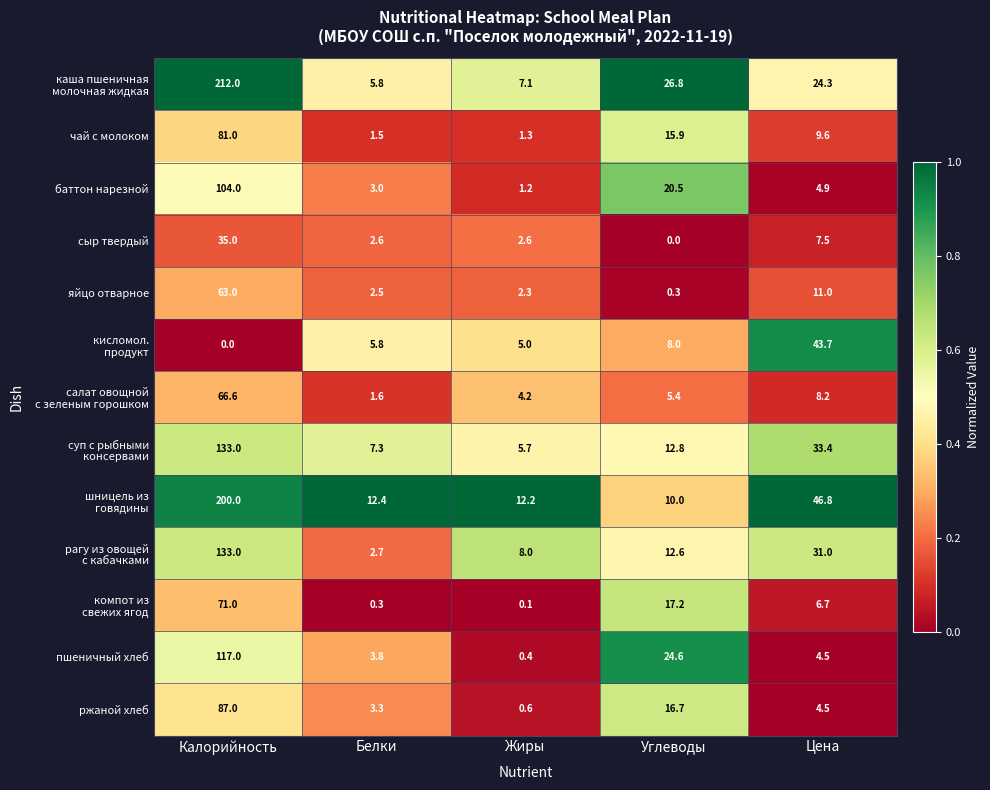

Read the сыр твердый value at Жиры.

2.6